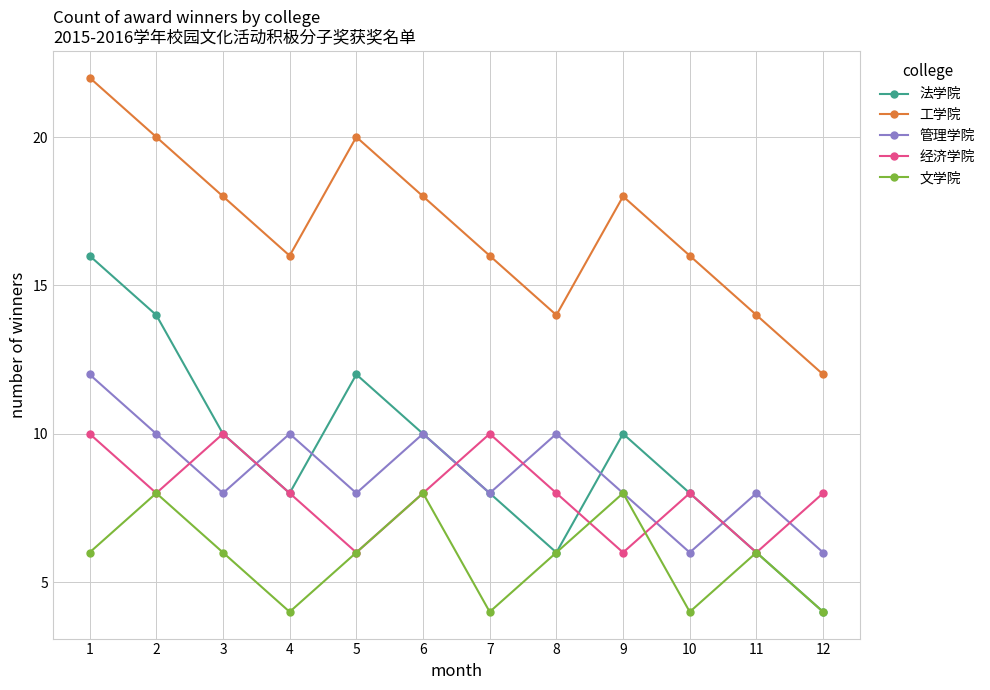

Which series has the largest total across all categories?

工学院